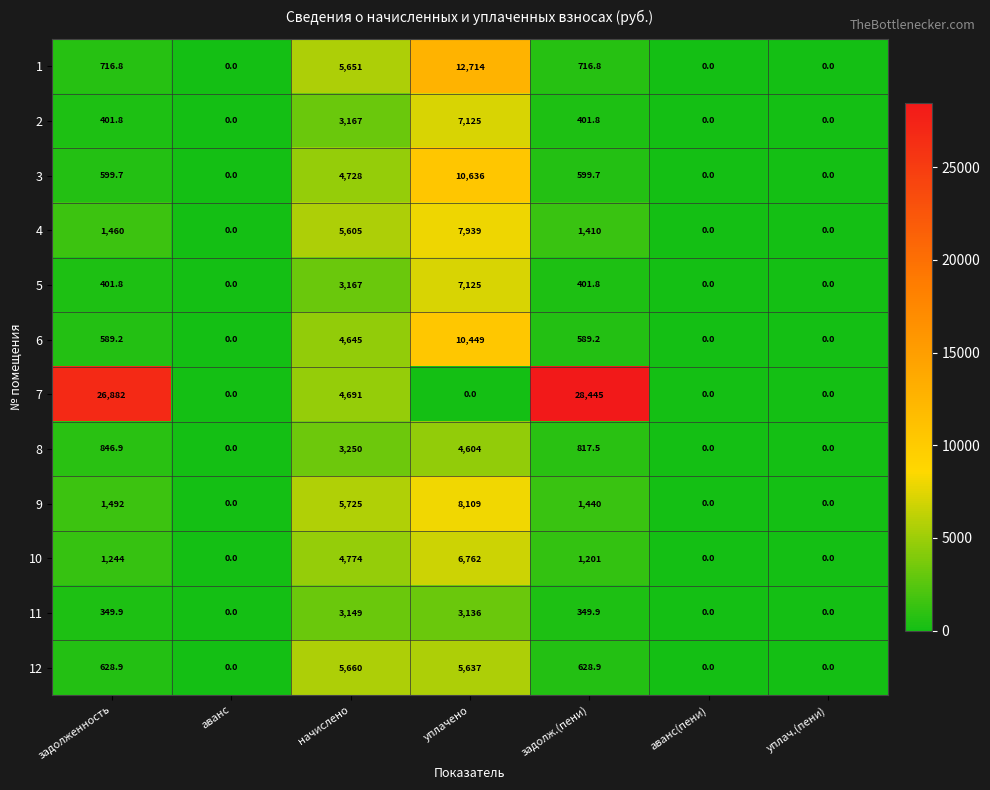

How many distinct data groups are displayed?

12